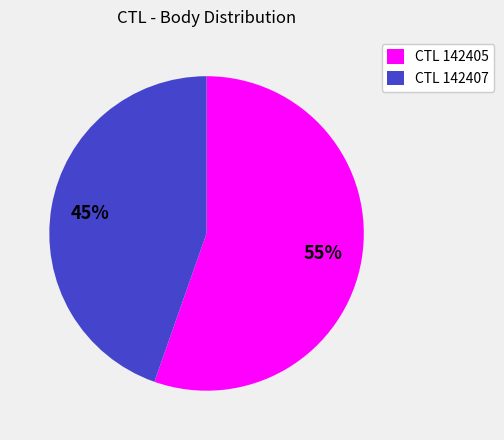

Is there any slice that represents more than half of the pie?

Yes